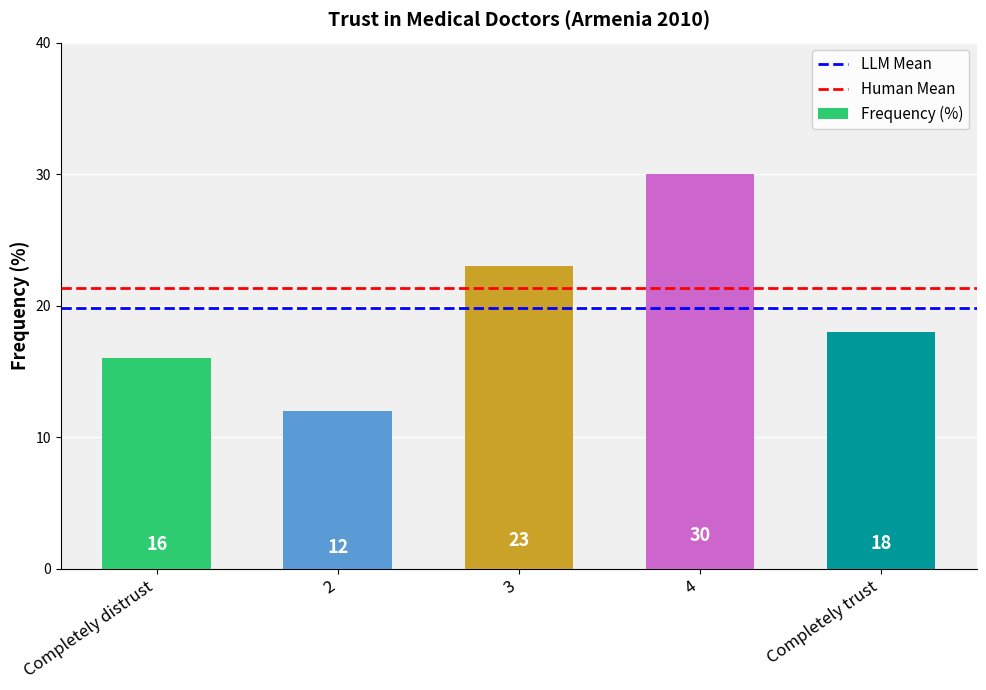

Count the number of categories in the chart.

5